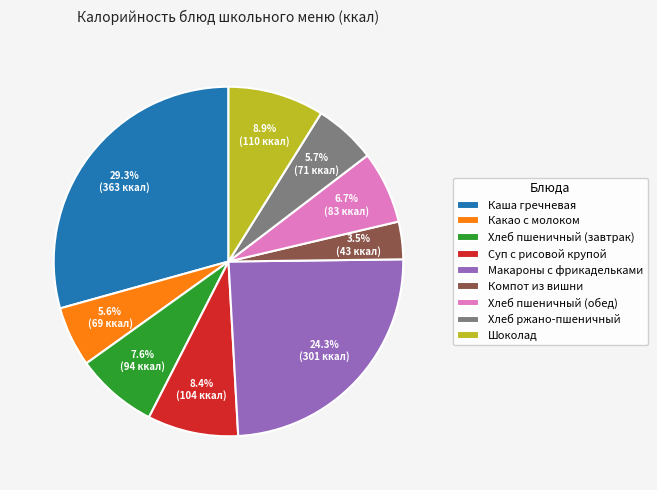

Does any single category account for the majority?

No